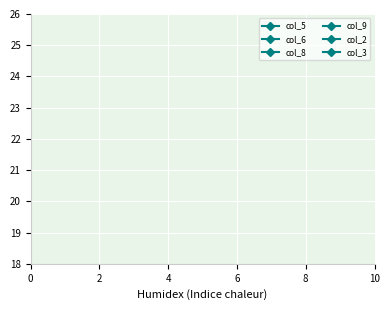

The value of col_3 at 8 is 7. True or false?

False